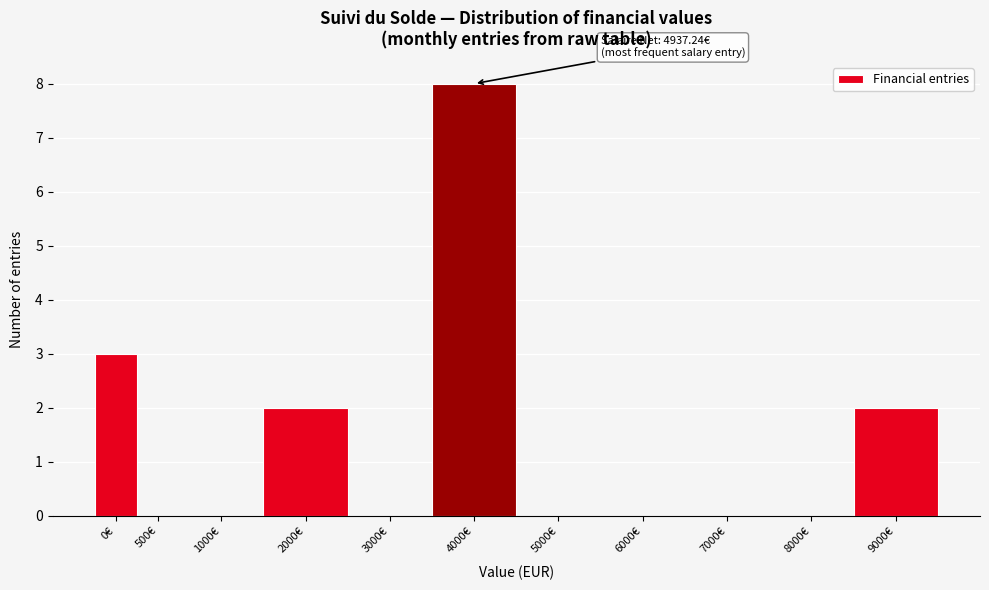

Reading left to right, extract all data points from this chart.

0€=3	500€=0	1000€=0	2000€=2	3000€=0	4000€=8	5000€=0	6000€=0	7000€=0	8000€=0	9000€=2